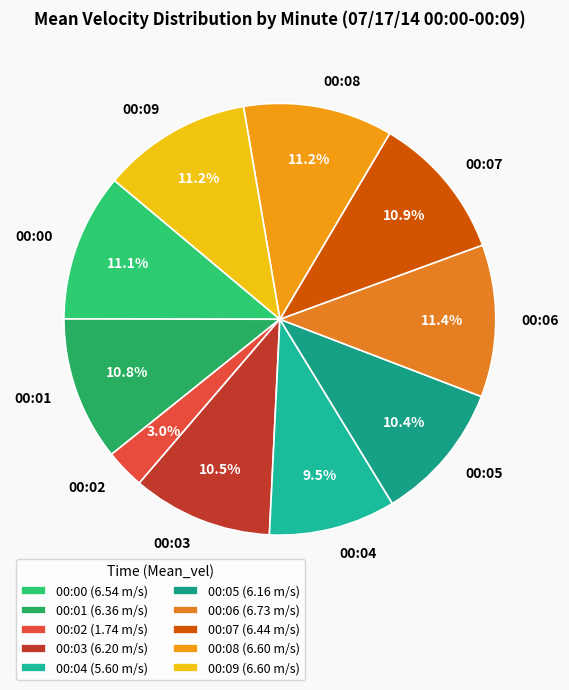

What percentage is the 00:06 slice, to the nearest percent?

11%